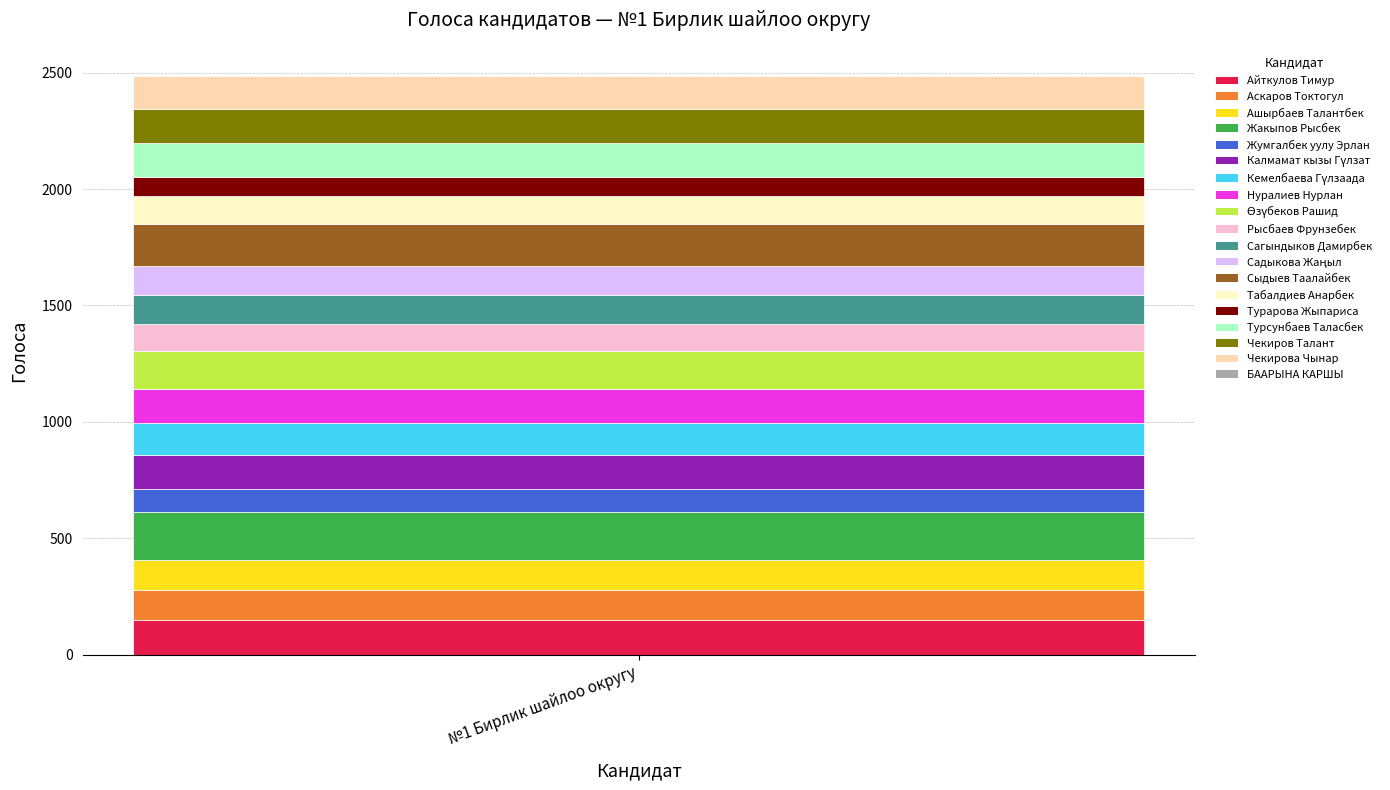

What is the highest value of the Айткулов Тимур series?

148